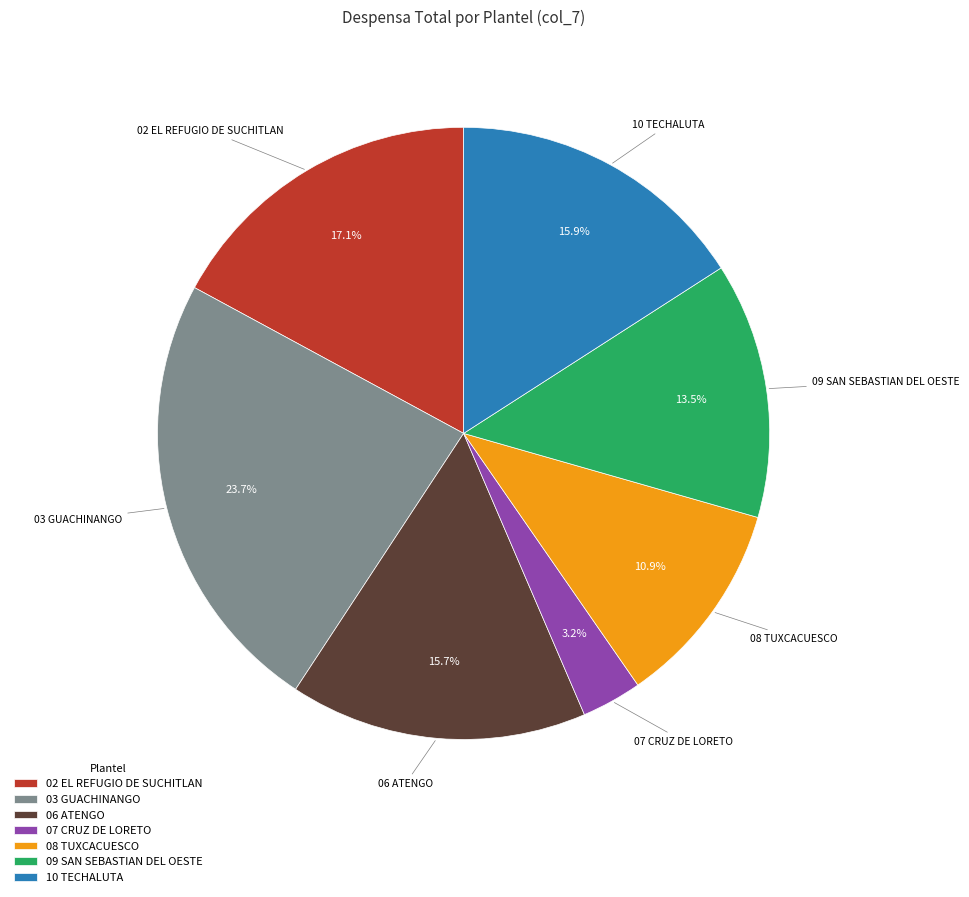

Count the number of slices in the pie.

7